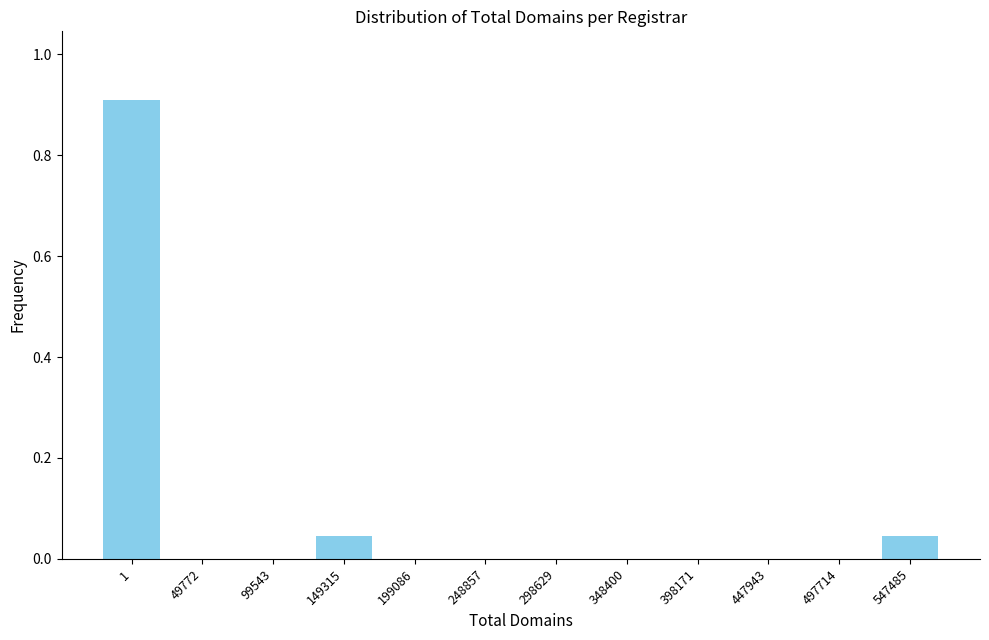

What is the maximum value shown in the chart?

0.9